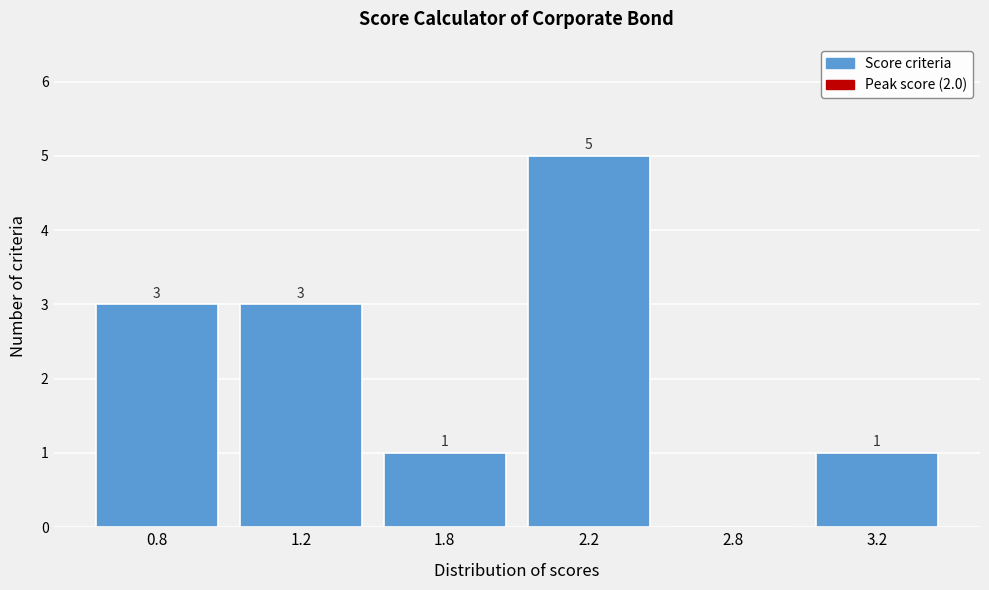

Reading left to right, extract all data points from this chart.

0.8=3	1.2=3	1.8=1	2.2=5	2.8=0	3.2=1